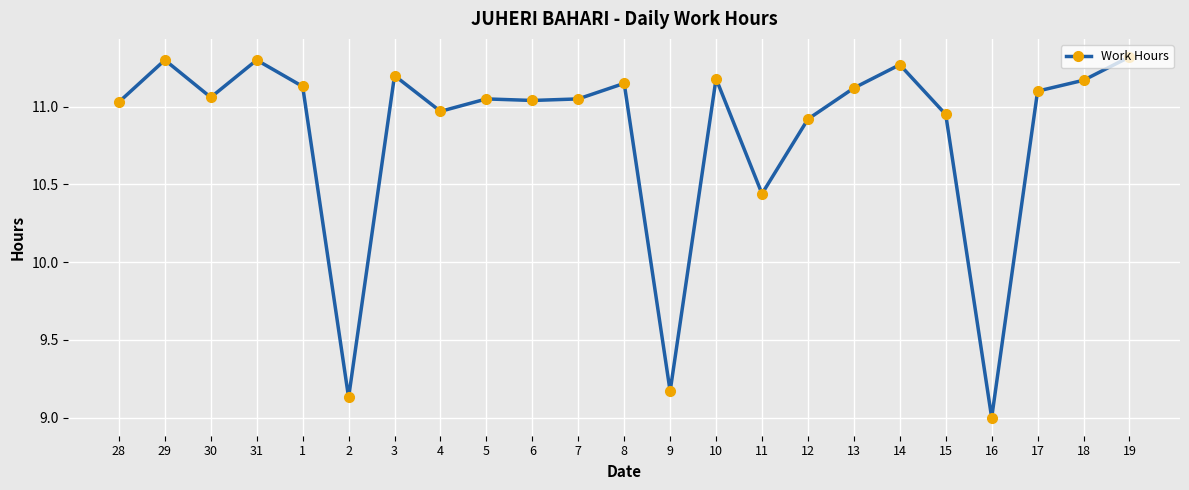

At which label does the data first exceed 11?

28